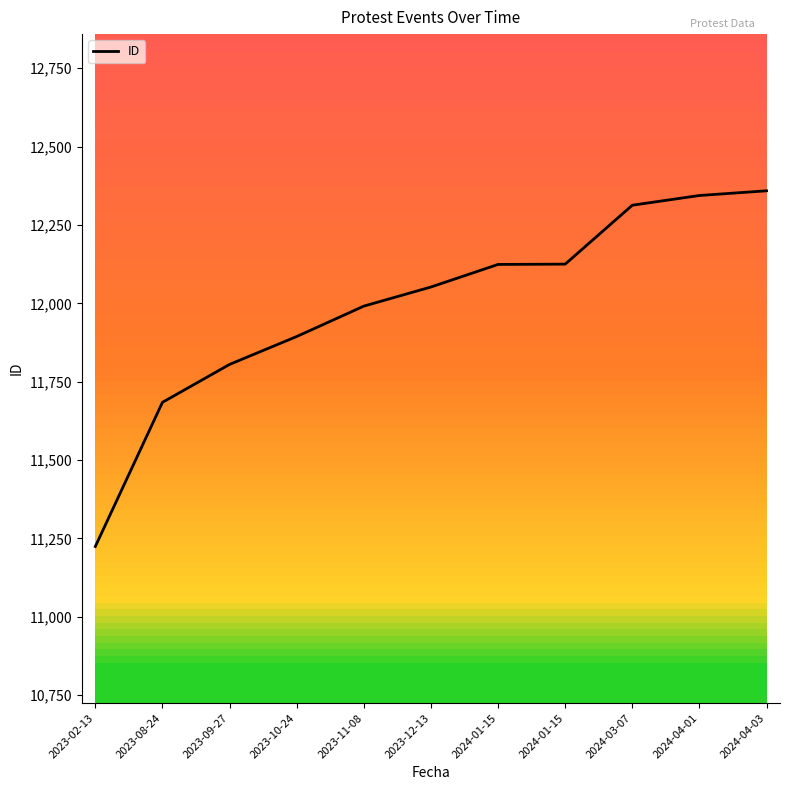

True or false: the data shows 11684 at 2023-08-24.

True